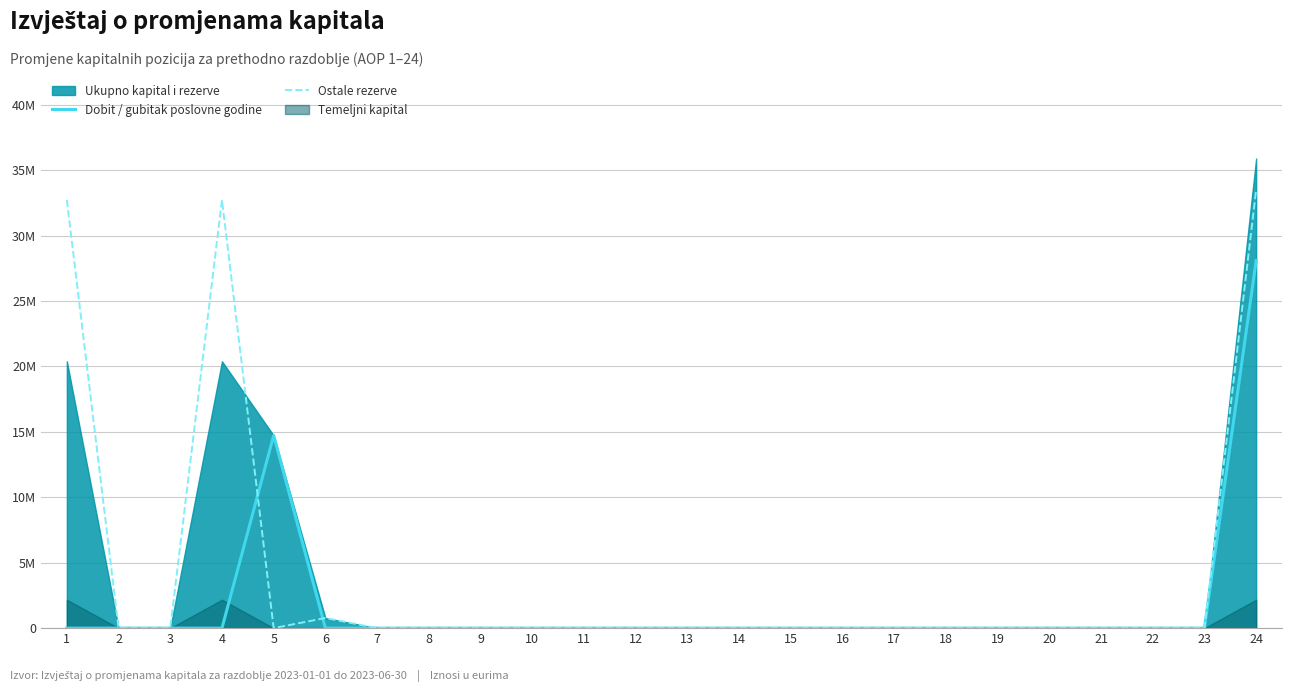

At which label is Dobit / gubitak poslovne godine closest to 14041045?

5